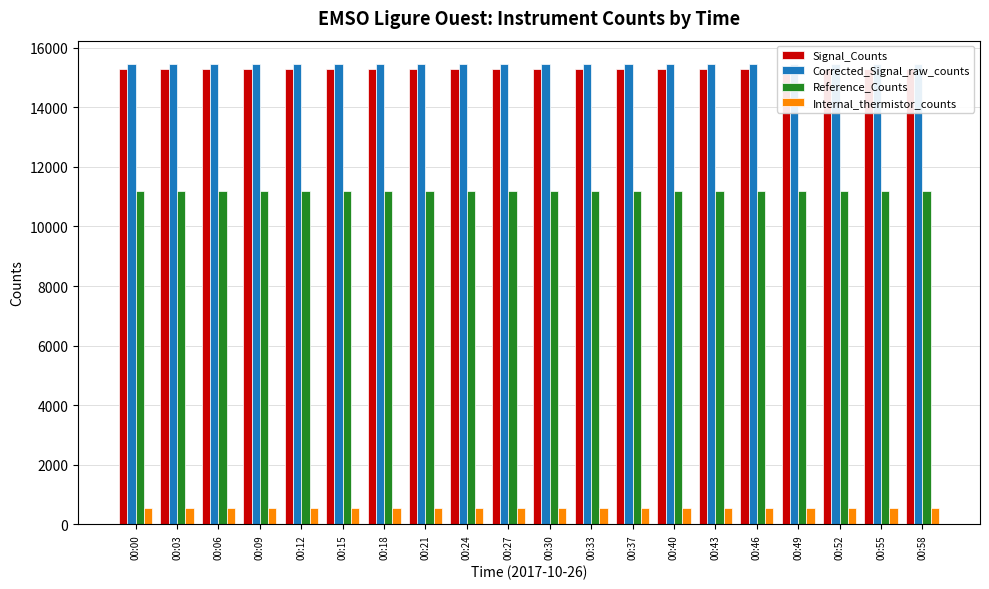

Is it true that Signal_Counts equals 15282 at 00:03?

True